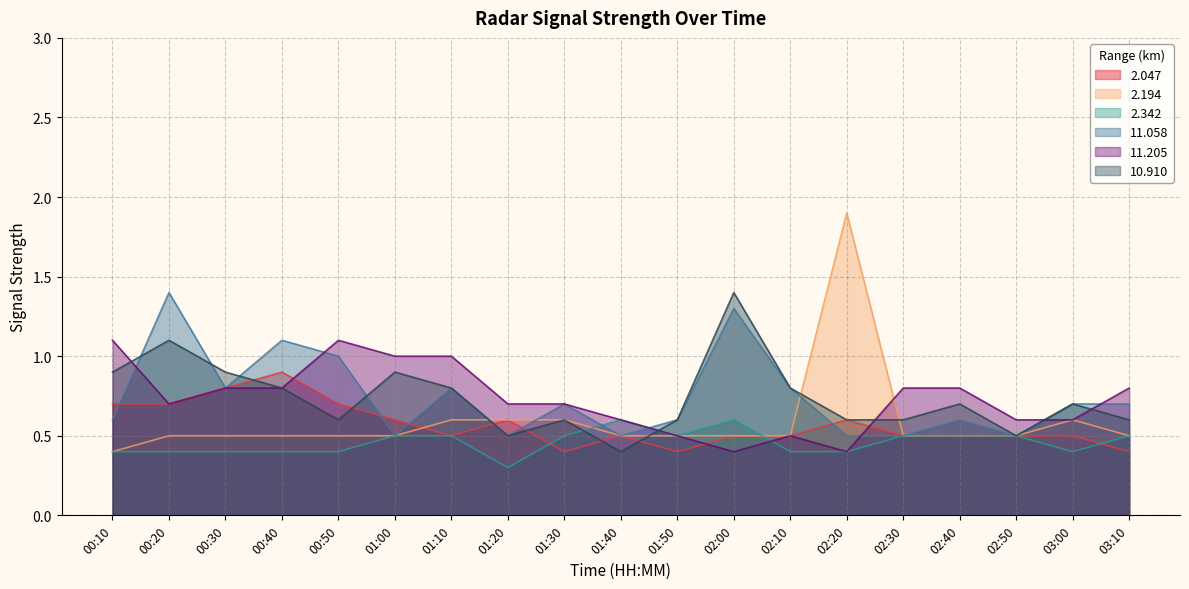

What is the lowest value of the 11.205 series?

0.4